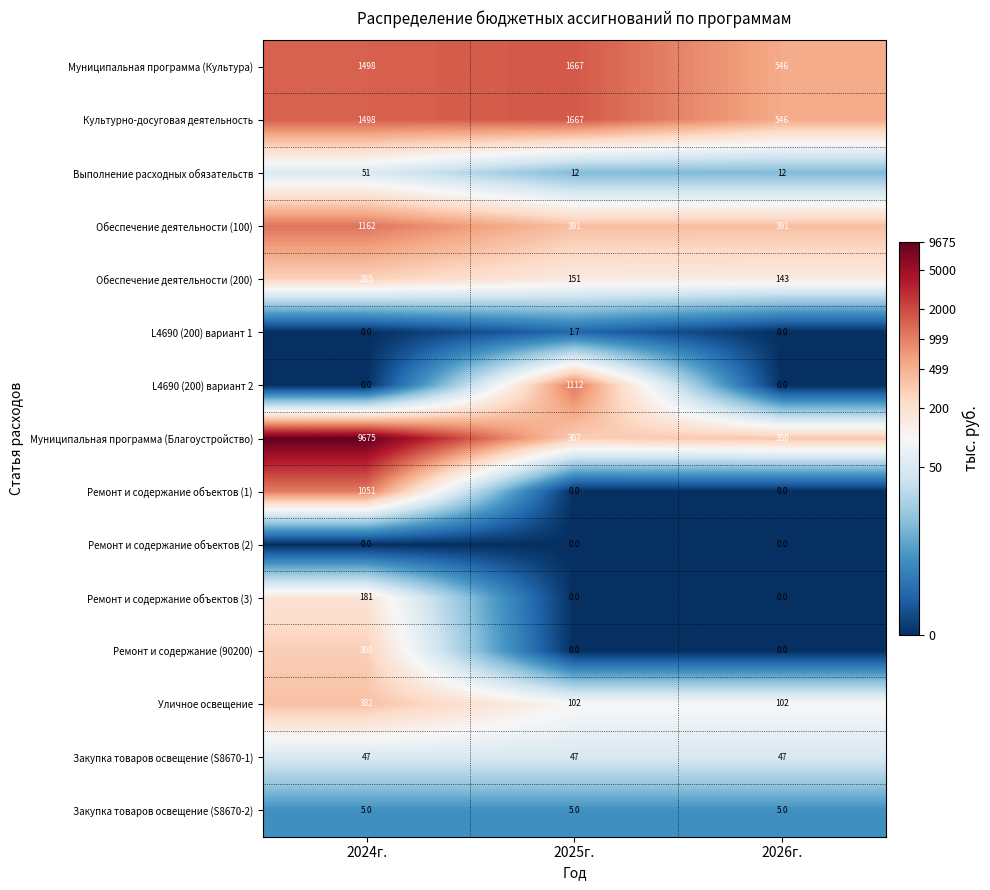

List the labels in order of Муниципальная программа (Культура) value, largest first.

2025г., 2024г., 2026г.